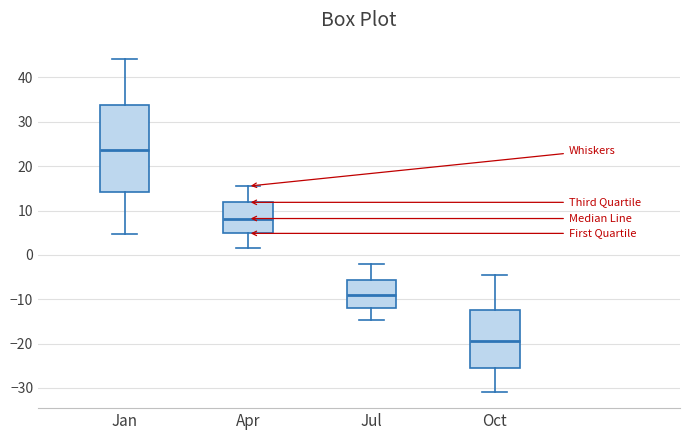

Reading left to right, transcribe this box plot: for each box, give where its median line is, the range the box spans, and where its two whiskers end, as read against the y-axis. The values are not printed on the chart, so give them approximately, as read against the axis.

Jan: median 24, box 14 to 34, whiskers 5 to 44
Apr: median 8, box 5 to 12, whiskers 2 to 16
Jul: median -9, box -12 to -6, whiskers -15 to -2
Oct: median -19, box -25 to -12, whiskers -31 to -4